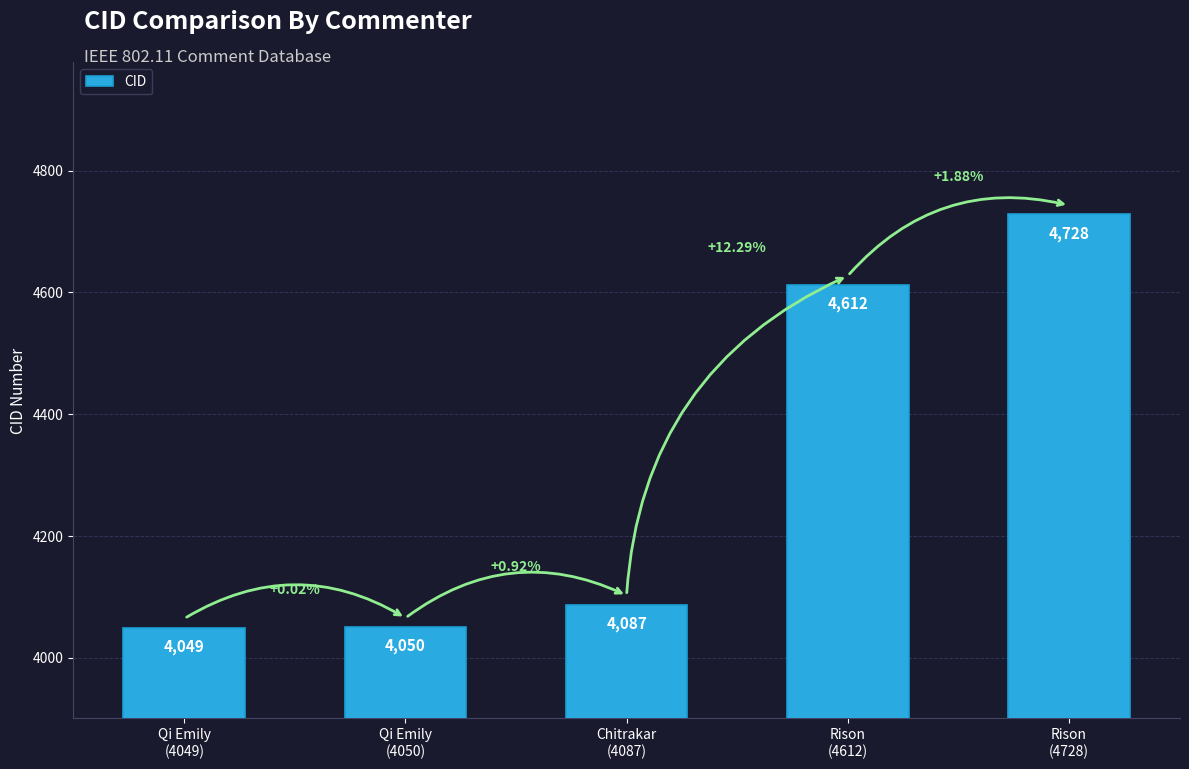

List the labels in order of value, smallest first.

Qi Emily
(4049), Qi Emily
(4050), Chitrakar
(4087), Rison
(4612), Rison
(4728)